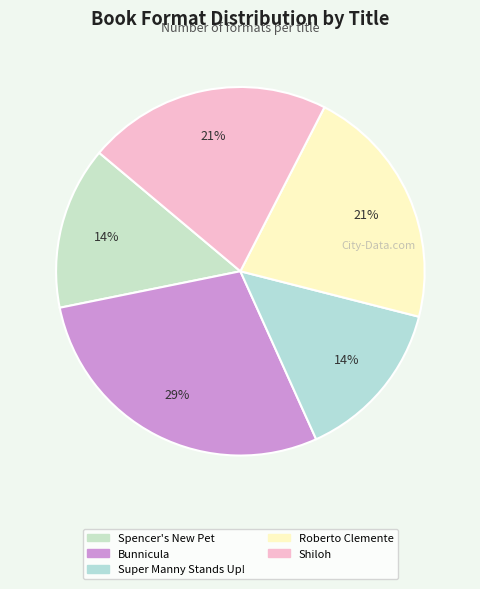

Is there a majority slice in this chart?

No